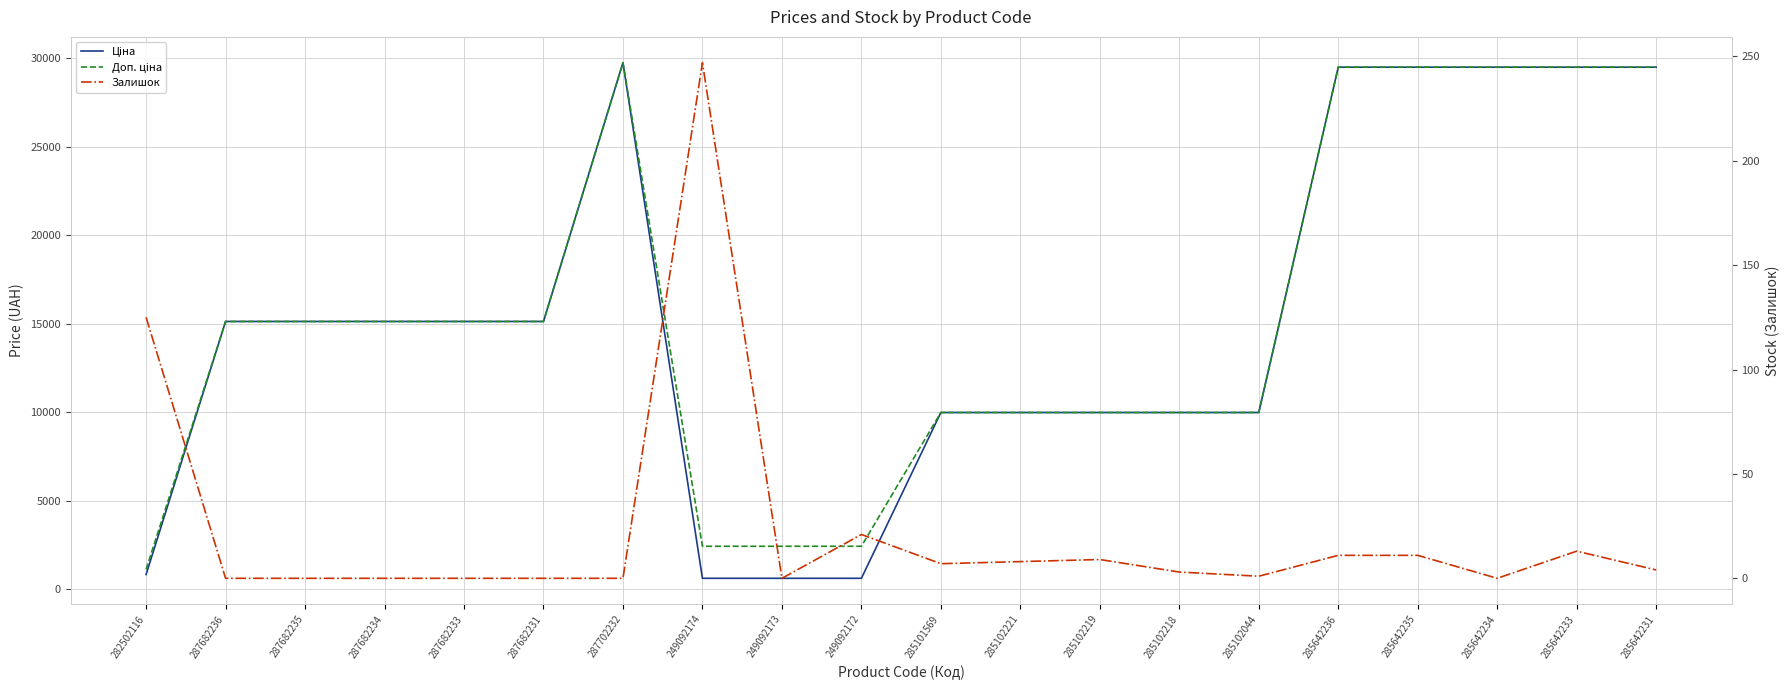

What position from the right is 287702232?

14